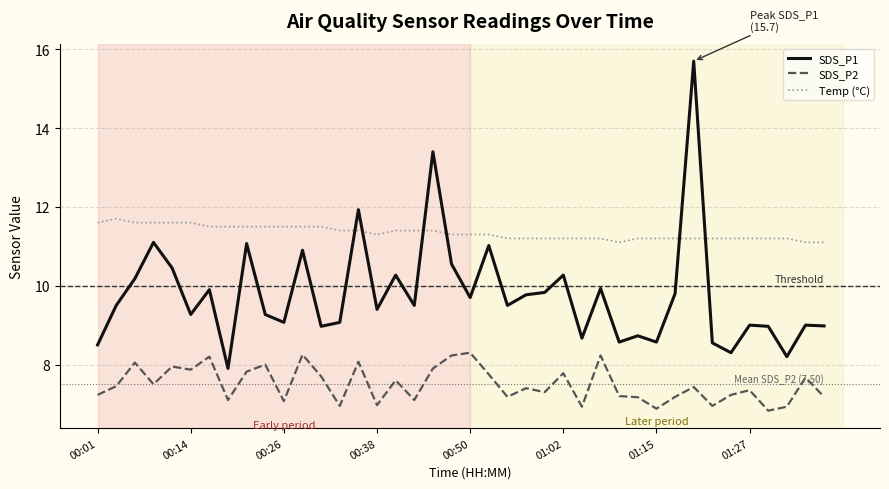

Does the chart display data point markers on the line(s)?

No